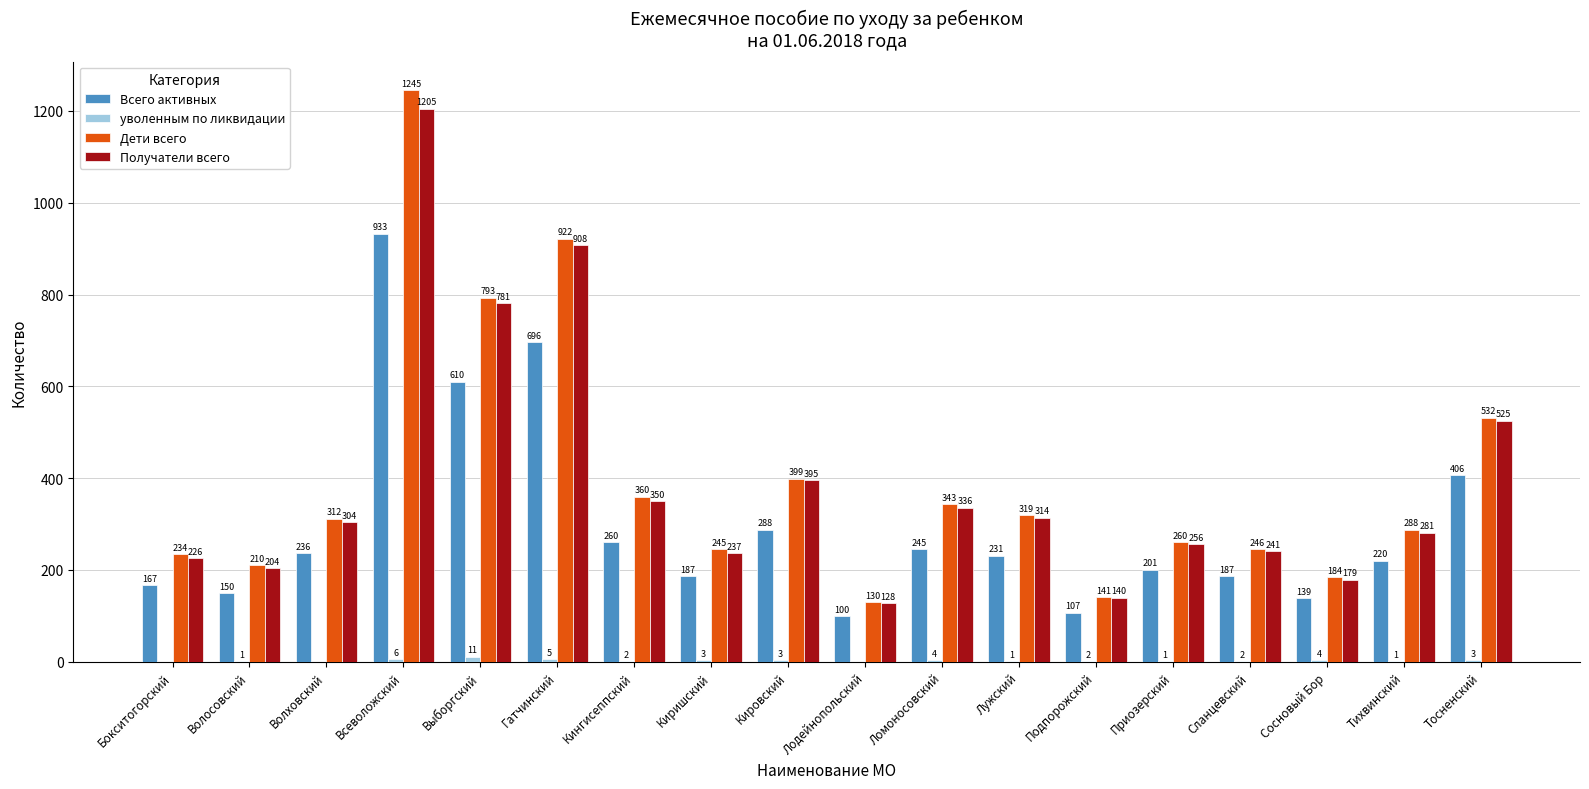

What is the average value of the Всего активных series?

298